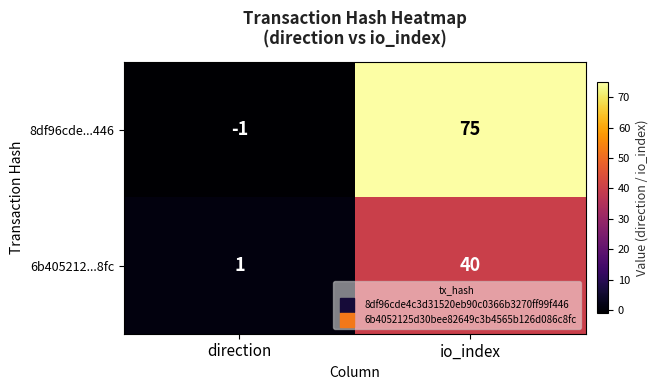

At which category does the chart reach its minimum across all series?

direction